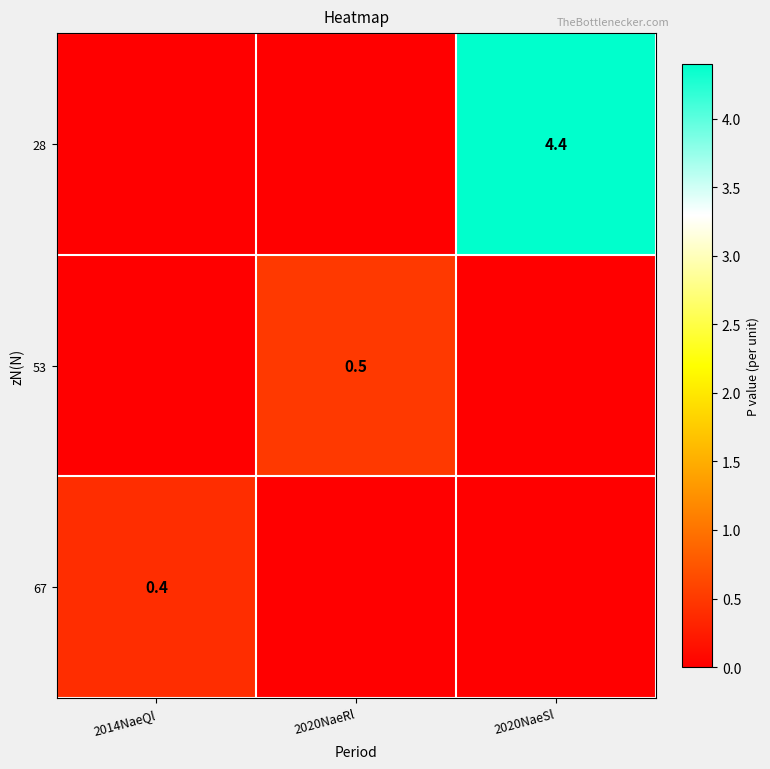

True or false: 67 has a value of 0.1 at 2014NaeQl.

False